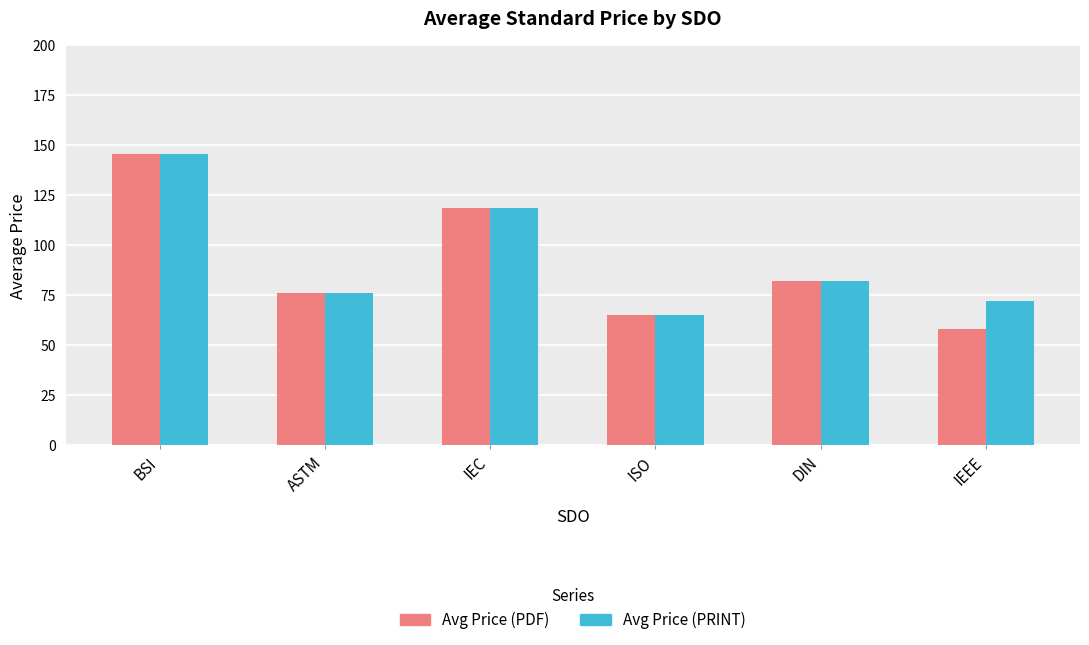

At how many categories does at least one series exceed 106?

2